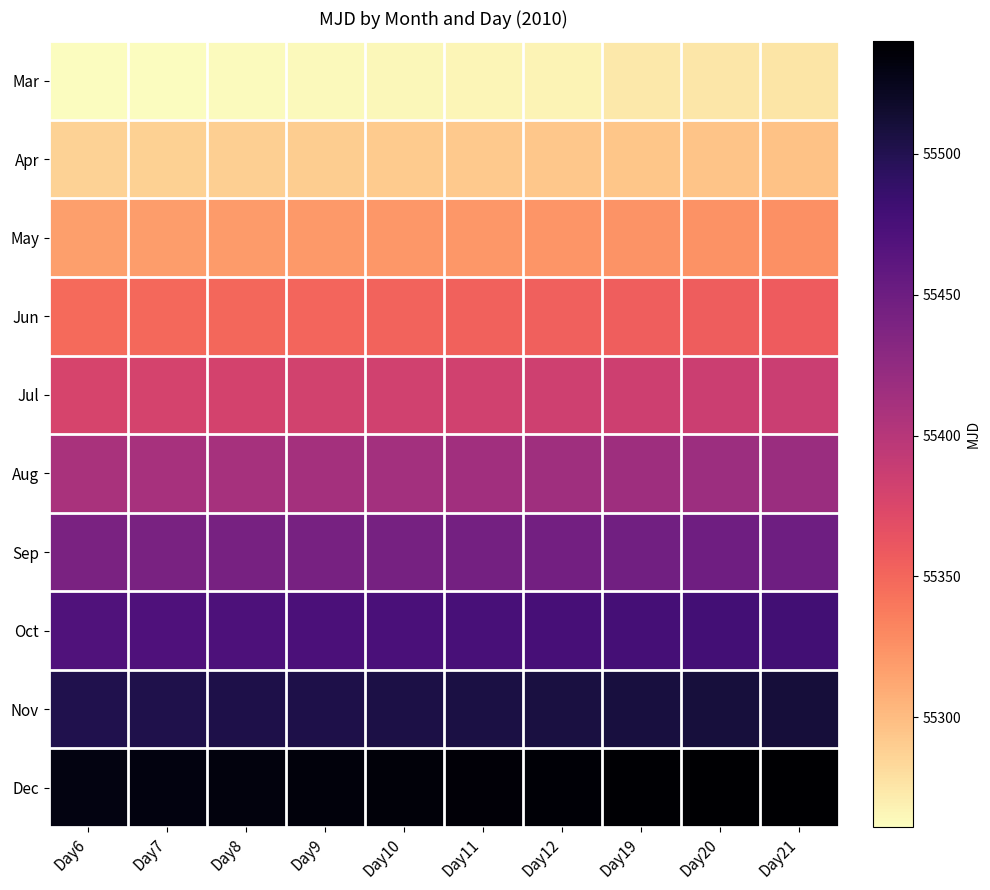

How many categories are shown in the chart?

10